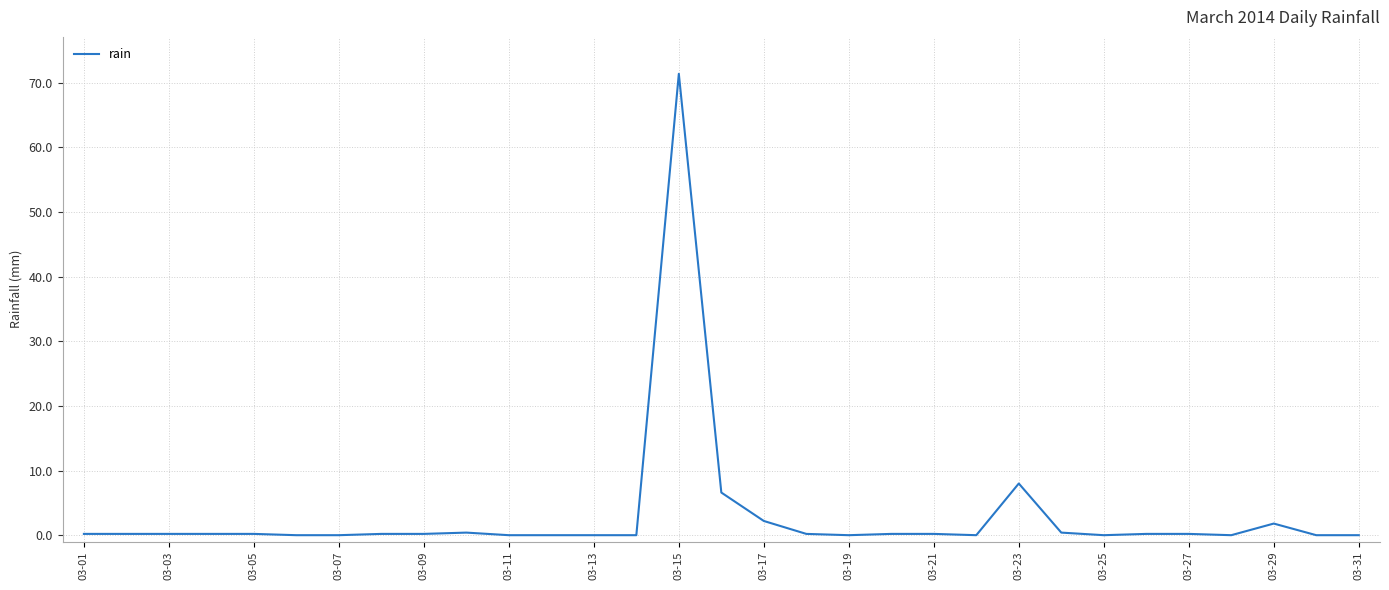

What is the difference between the maximum and minimum values?

71.4